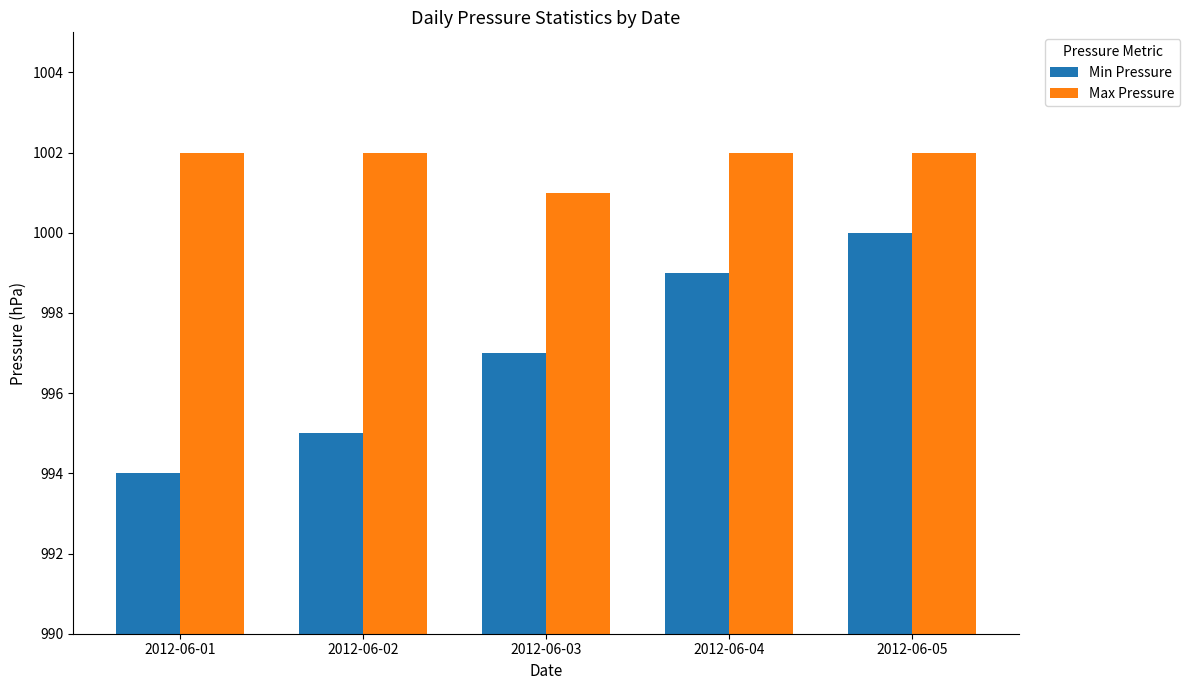

What is the value of the Min Pressure bar at the 1st from the left?

994